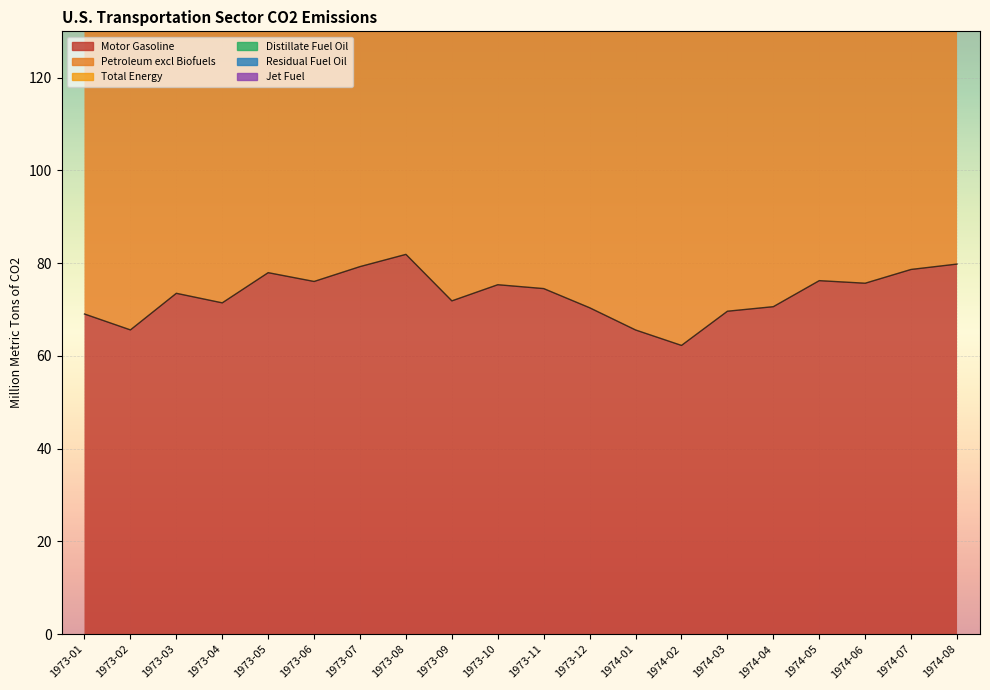

At which label is Motor Gasoline closest to 72?

1973-09